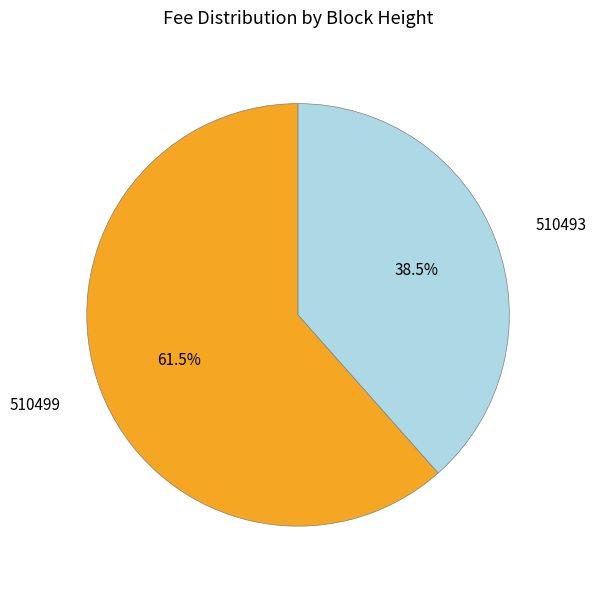

Which slice is the largest?

510499